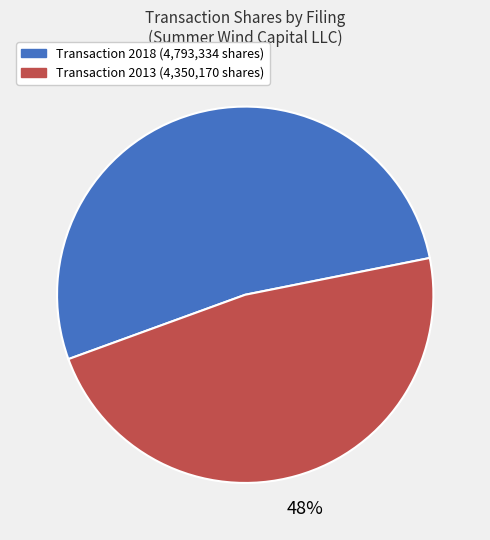

Is there any slice that represents more than half of the pie?

Yes